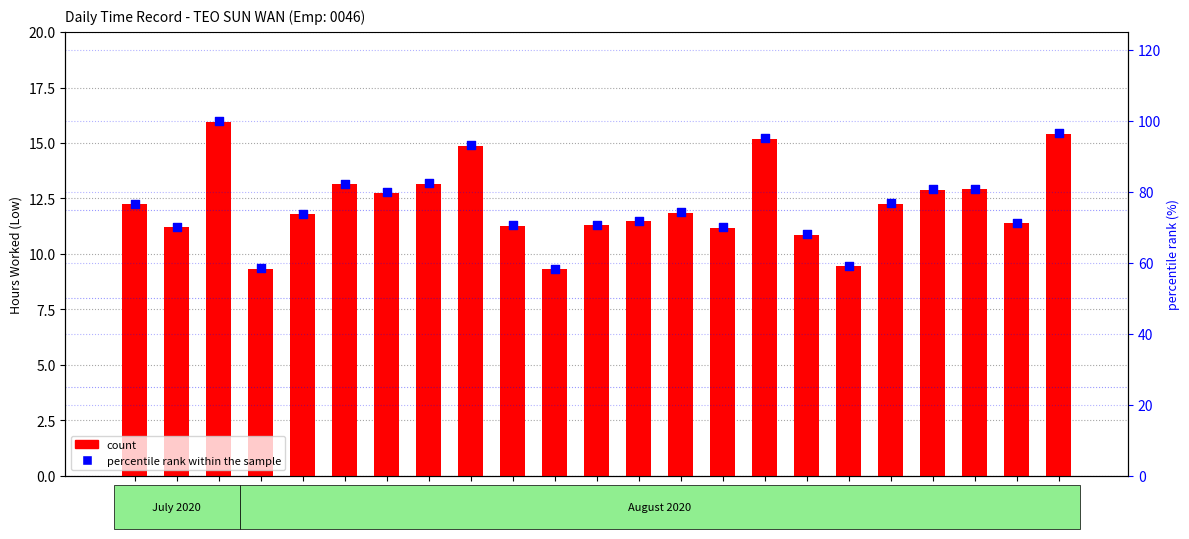

Which series reaches the maximum Y coordinate?

percentile rank within the sample